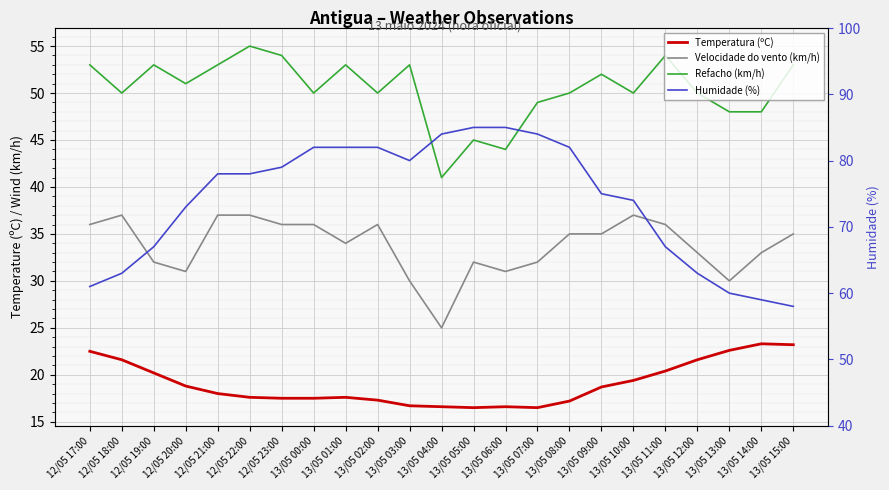

Which series has the largest total across all categories?

Humidade (%)